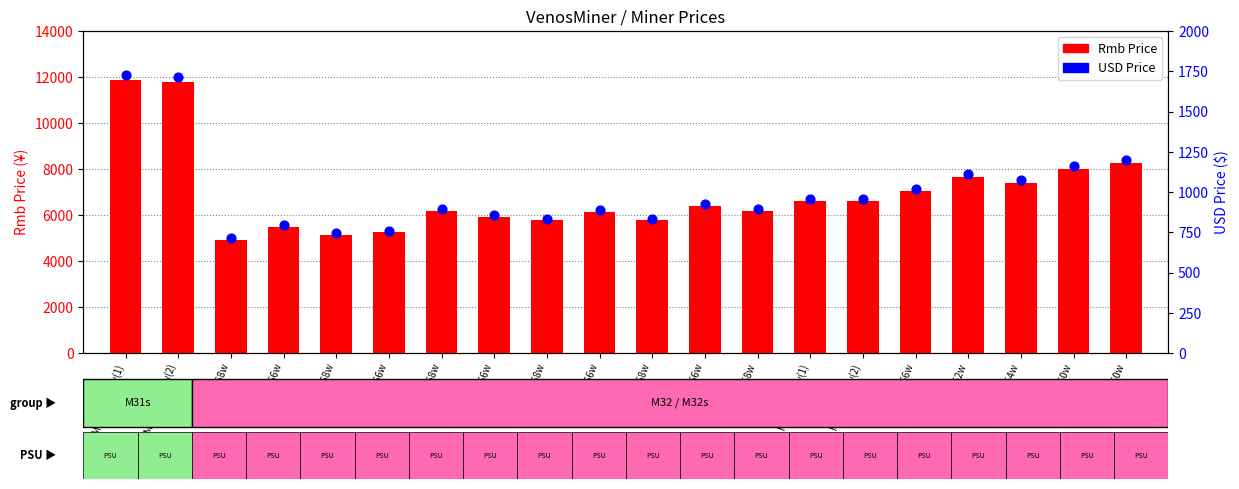

At how many categories does at least one series exceed 3221?

20